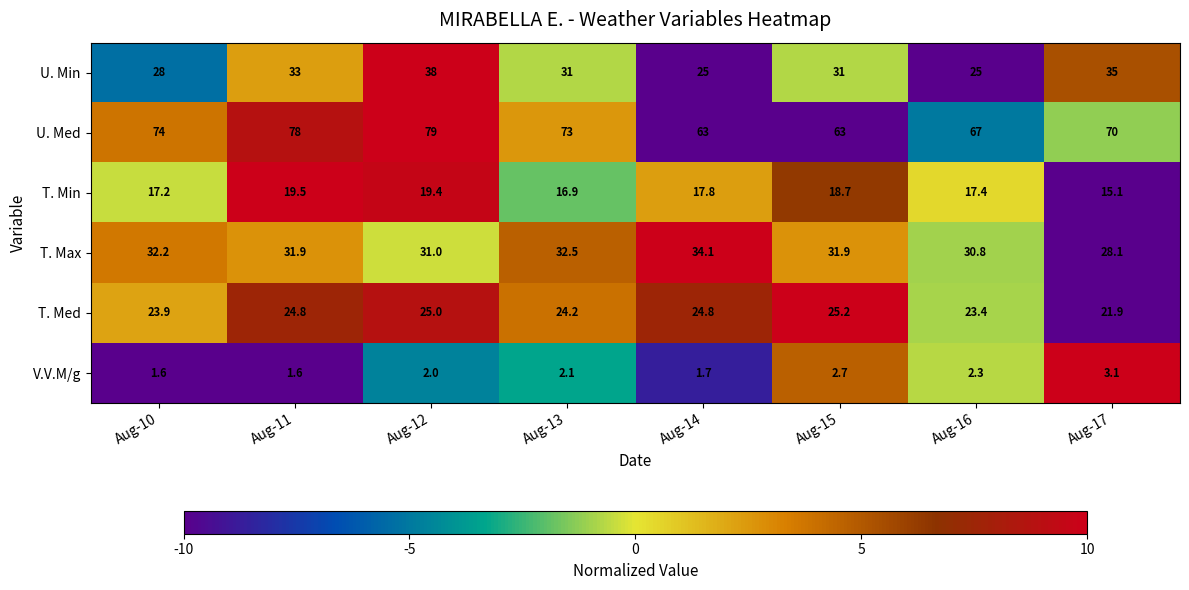

What is the difference between the highest and lowest values at Aug-17?

66.9